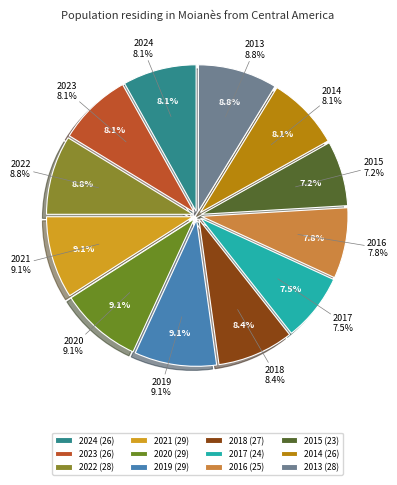

How many segments does this pie chart have?

12